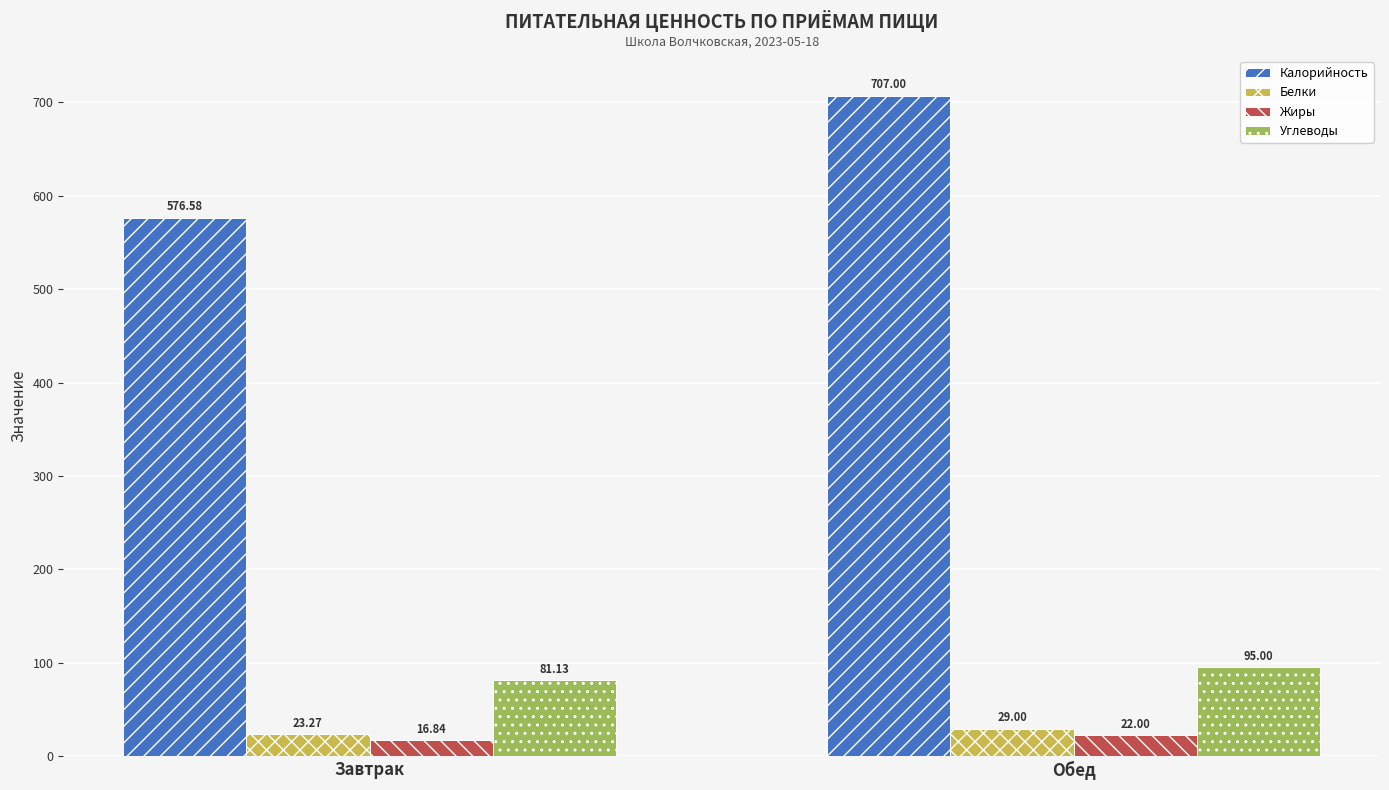

How many values in the Калорийность series are below 707?

1